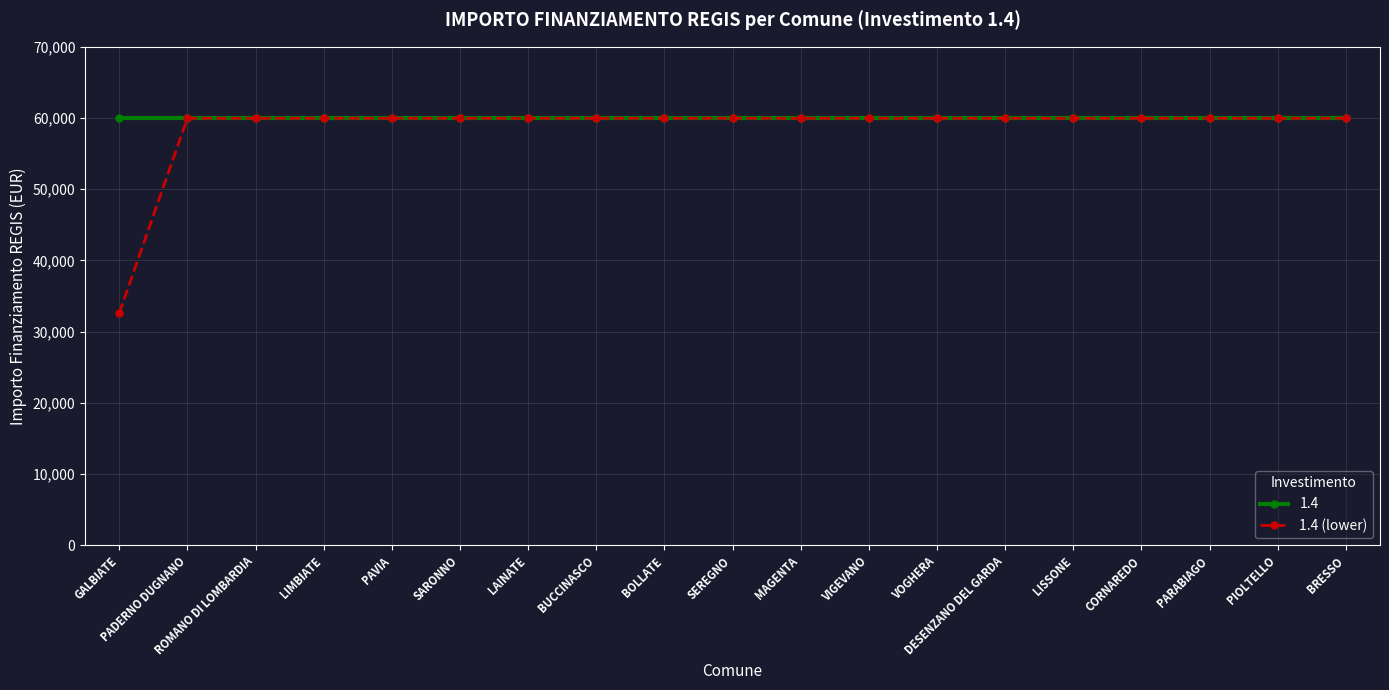

Which series has the largest range (max minus min)?

1.4 (lower)